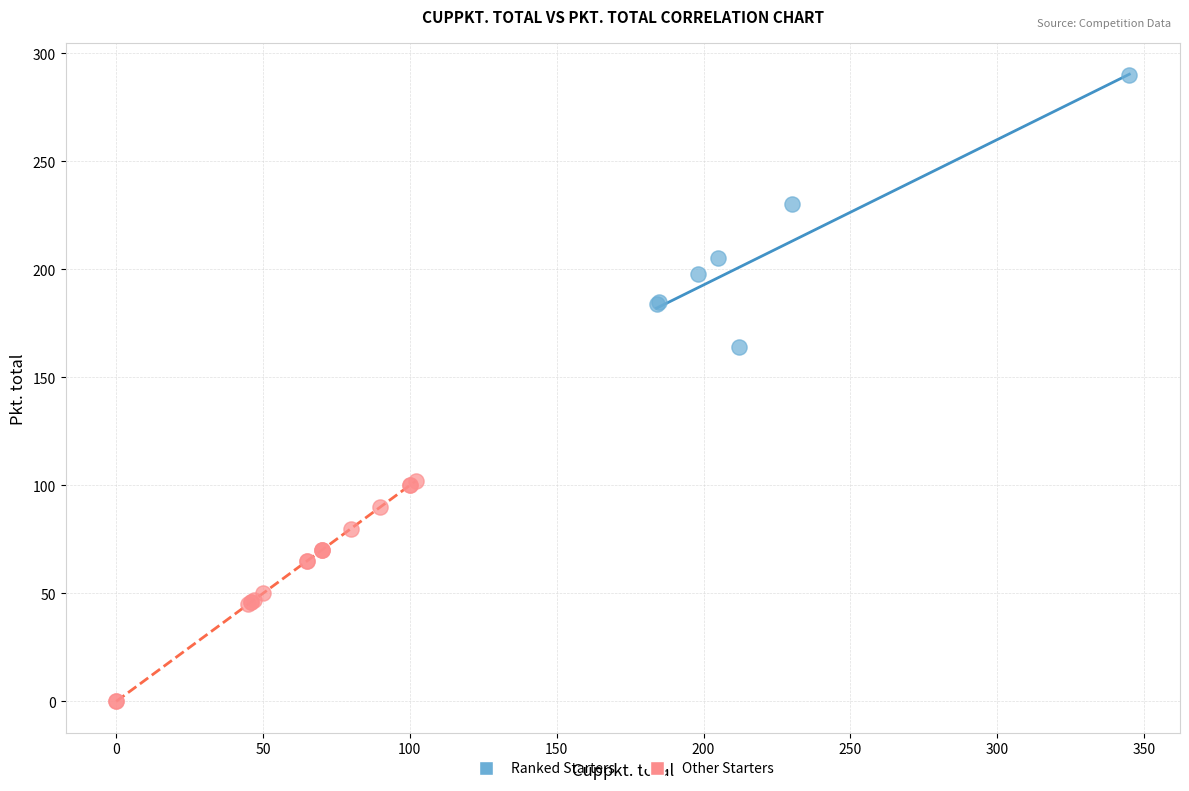

Which series has the widest spread of Y values?

Ranked Starters